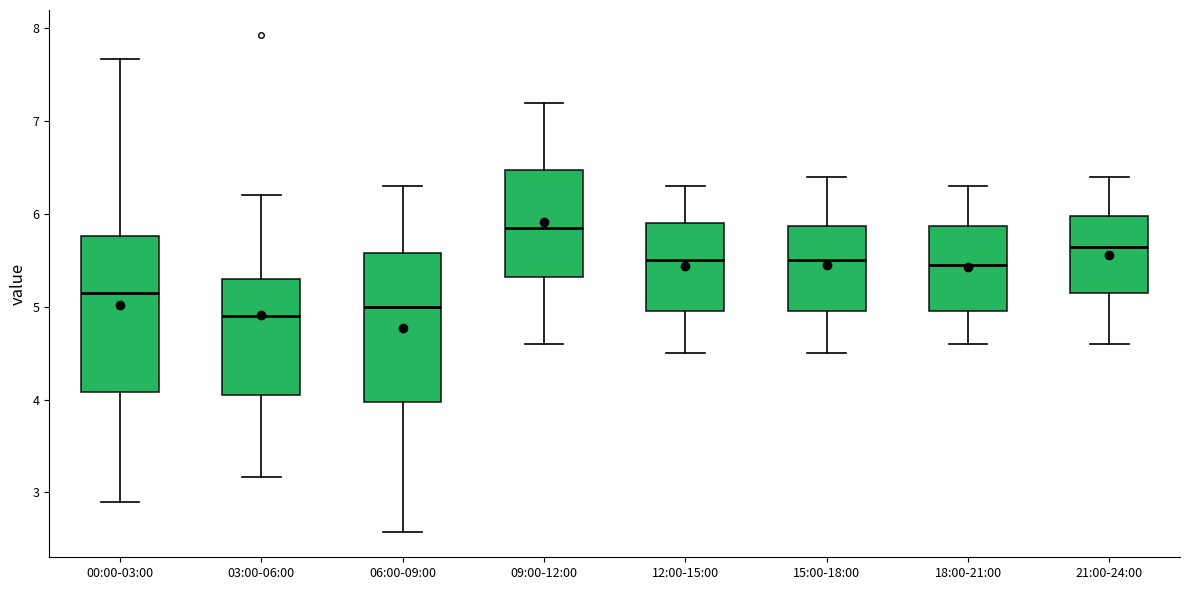

Where does the upper whisker of the box for 18:00-21:00 end on the y-axis? The values are not printed on the chart, so give them approximately, as read against the axis.

6.3